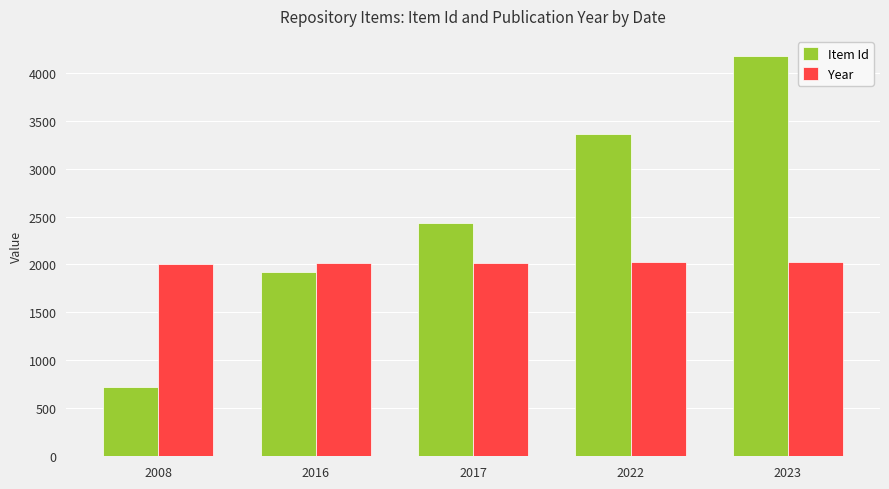

List the labels in order of Item Id value, largest first.

2023, 2022, 2017, 2016, 2008